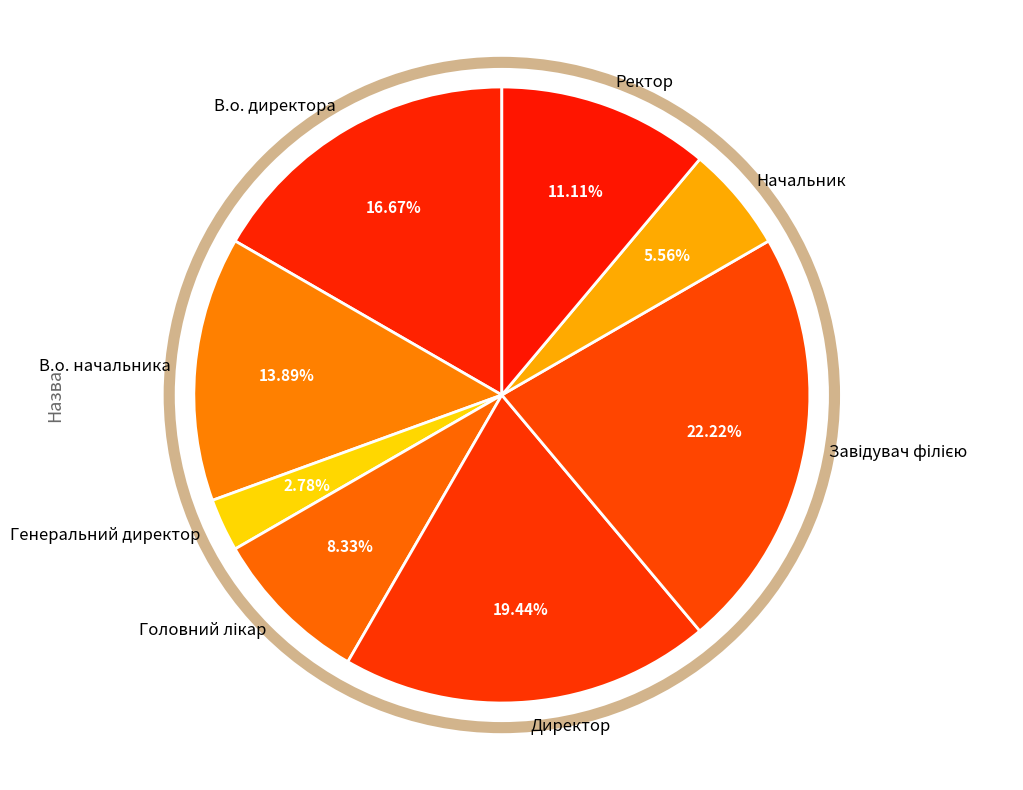

Combined, what portion of the pie is Директор and Начальник?

25.0%